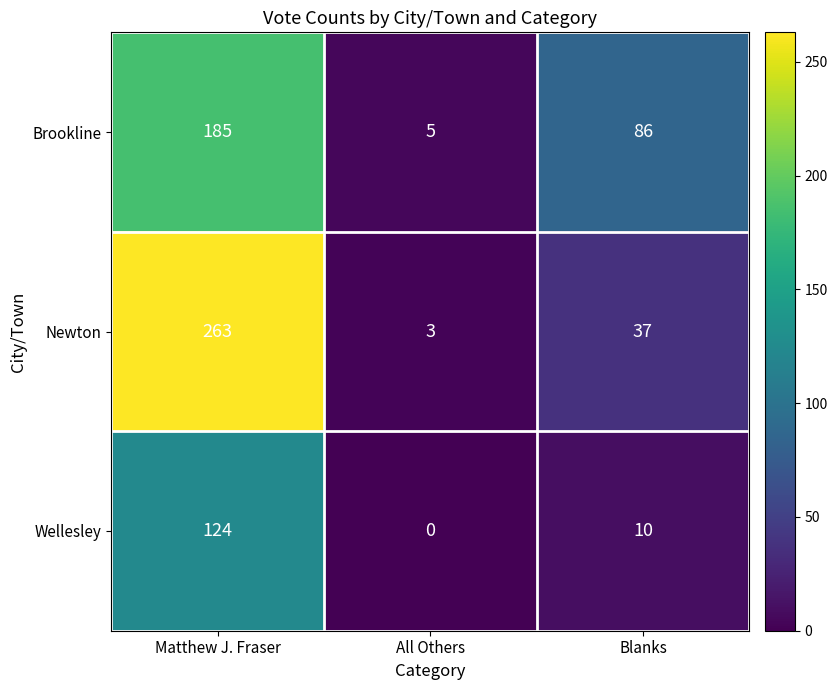

What is the difference between the maximum and minimum values in the Wellesley series?

124